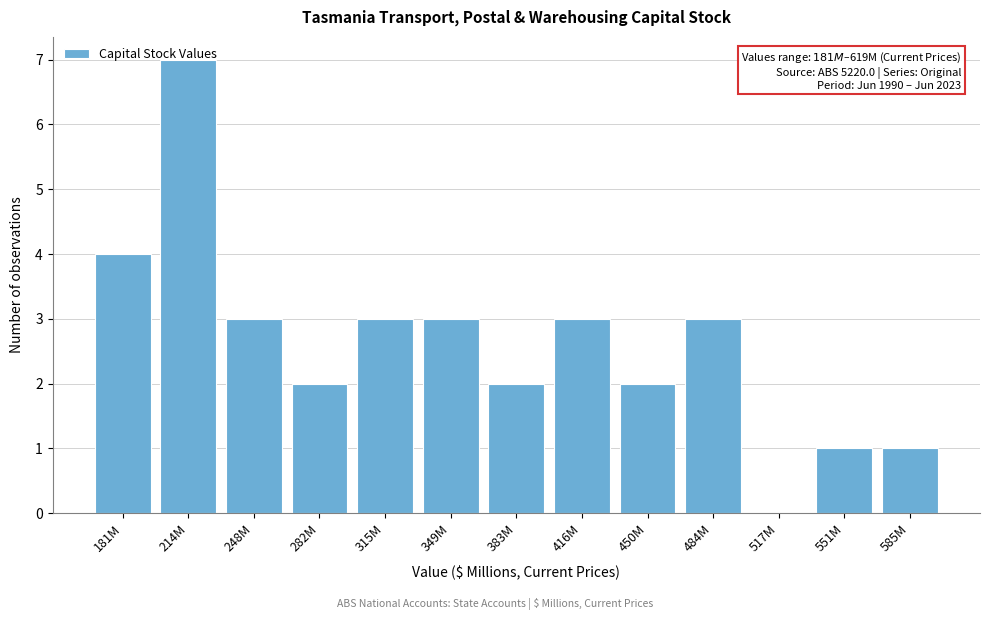

What is the greatest value displayed?

7